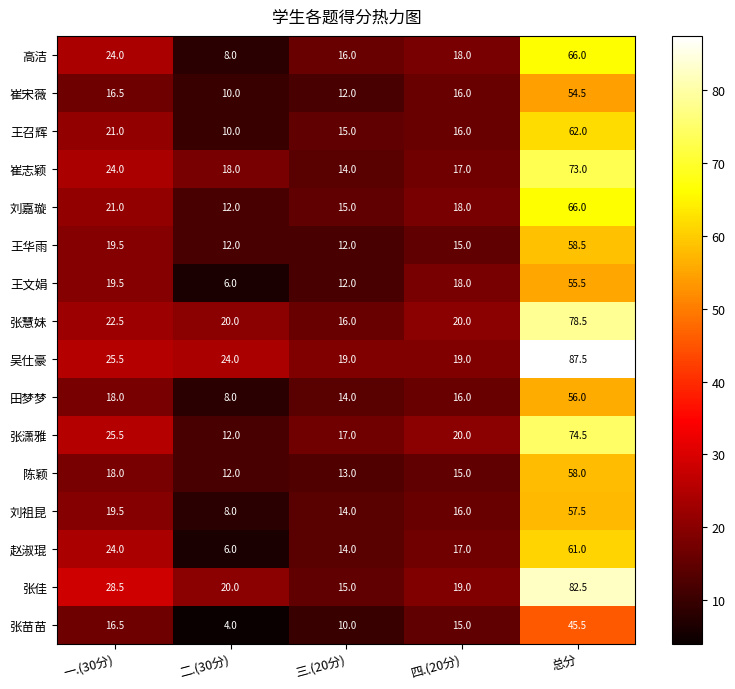

What value does the 张佳 series have at 总分?

82.5